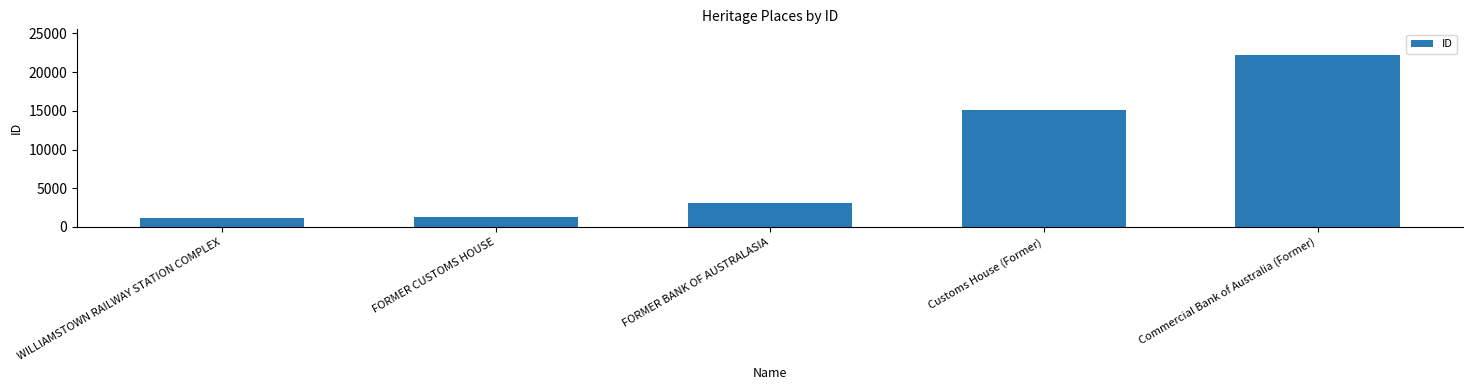

How many data points are less than 3146?

2